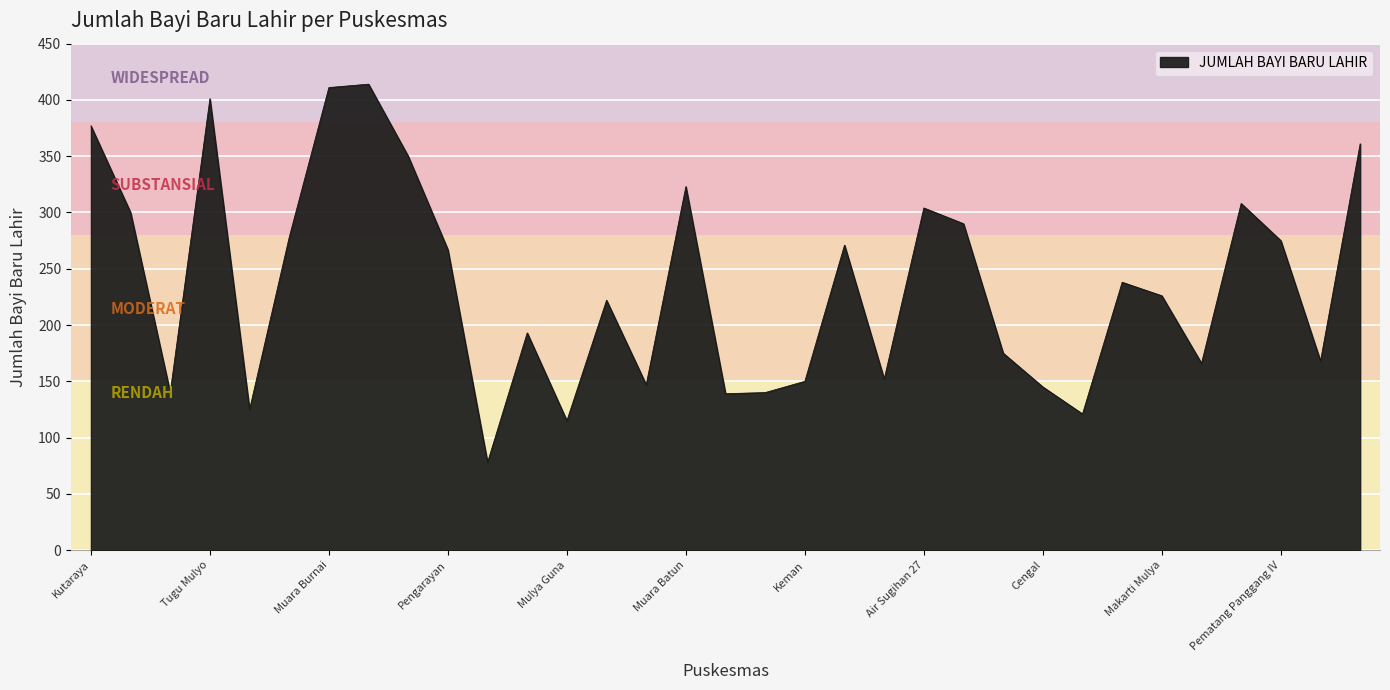

What is the difference between the maximum and minimum values?

336